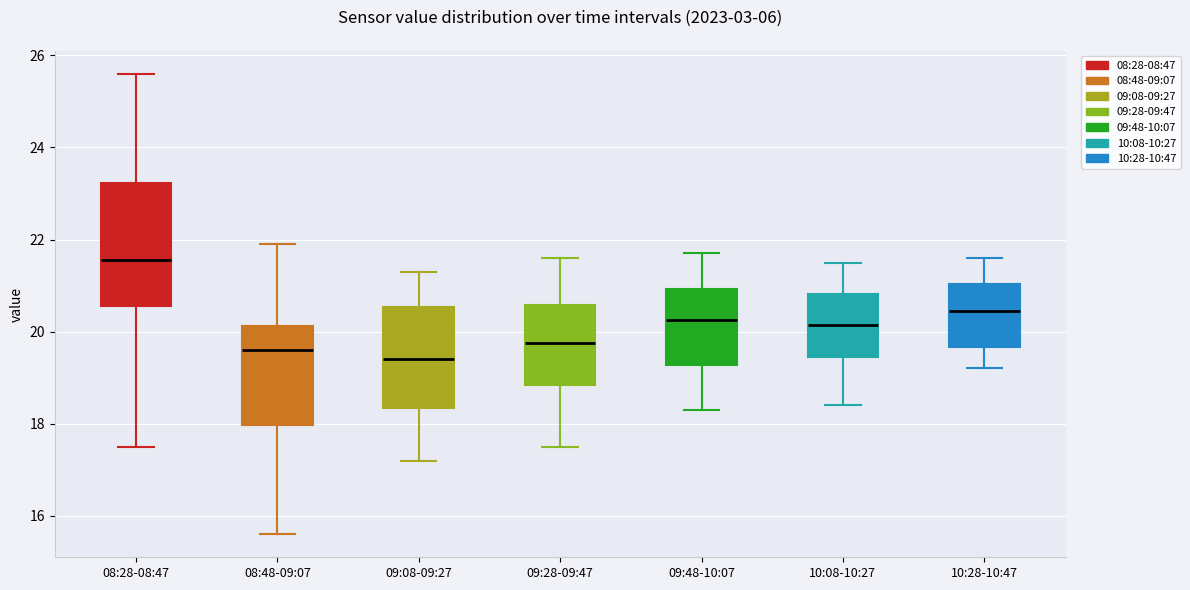

Which box's median line is the highest?

08:28-08:47